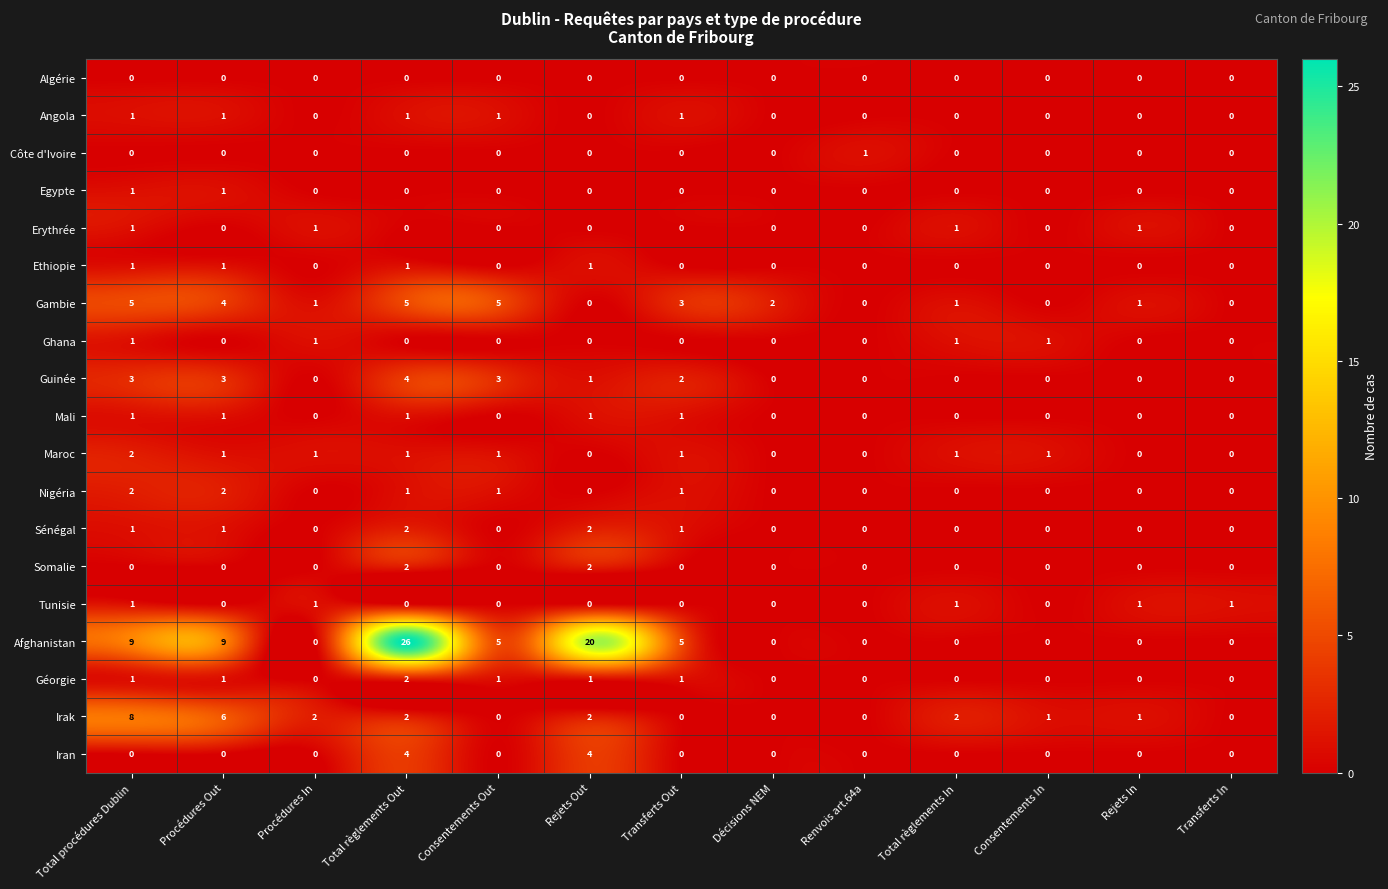

What is the difference between the maximum and minimum values in the Iran series?

4